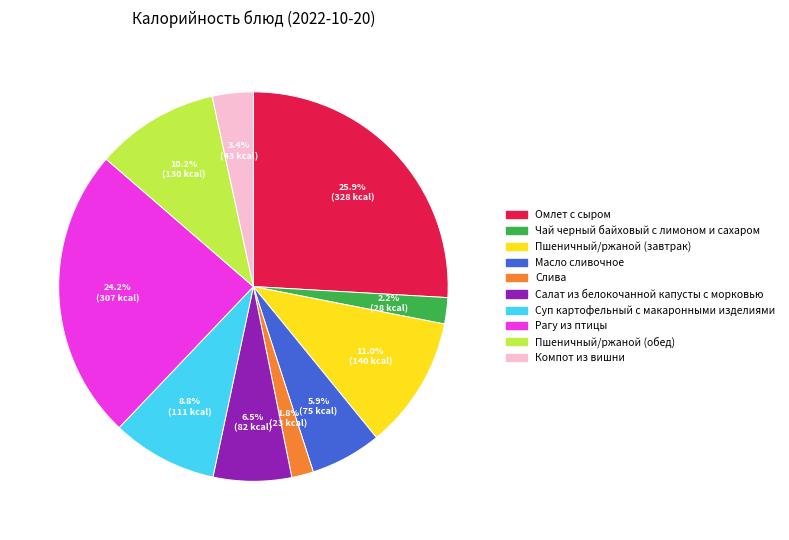

Approximately how many times larger is the value at Суп картофельный с макаронными изделиями compared to Рагу из птицы?

0.4